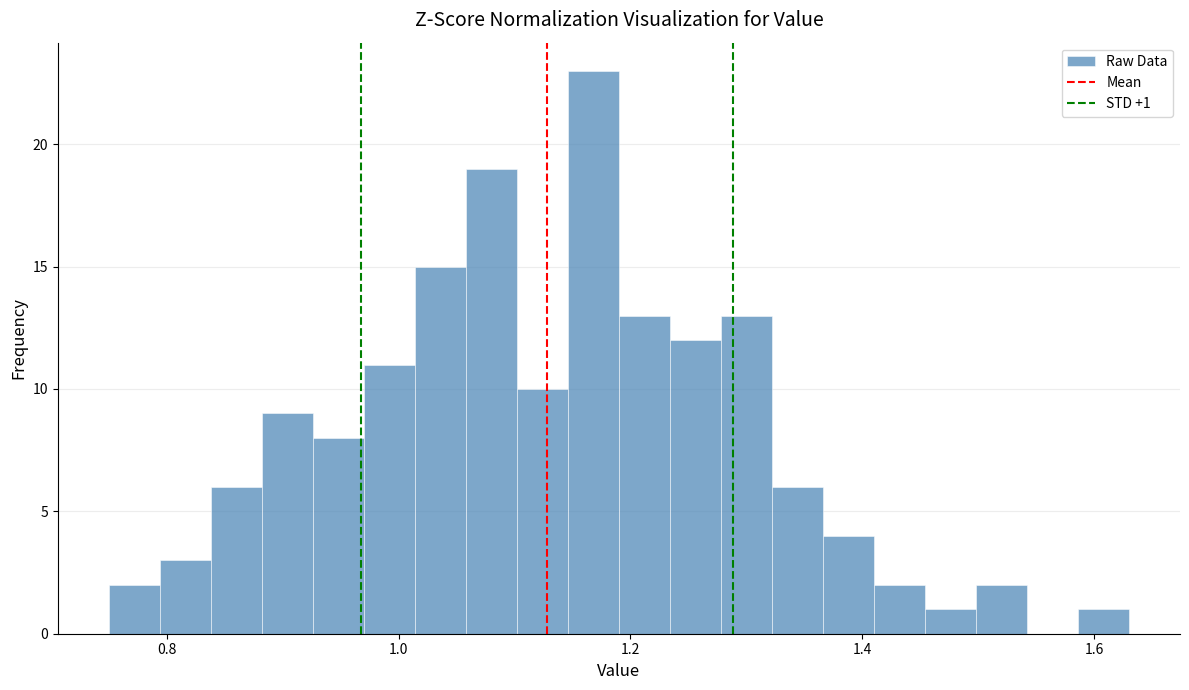

Read against the x-axis, roughly where is the centre of the tallest bar?

1.16